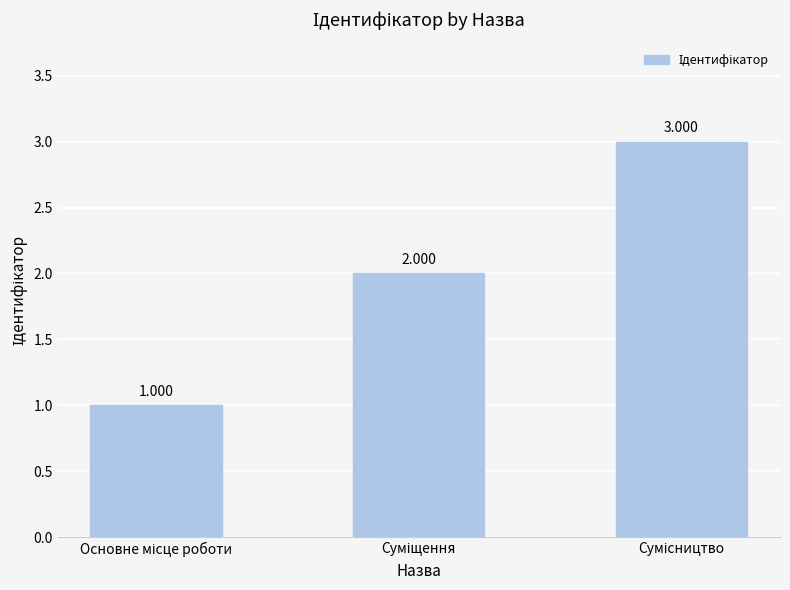

What is the difference between the maximum and second lowest values?

1